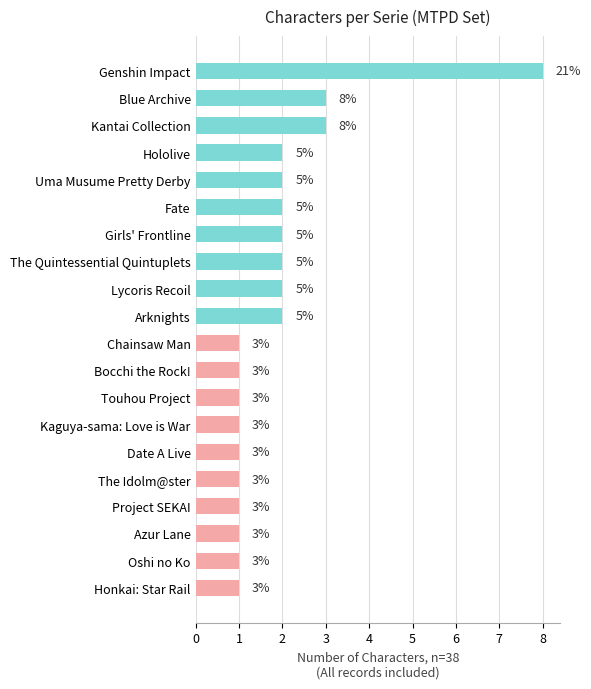

What is the ratio of the value at Lycoris Recoil to the value at Uma Musume Pretty Derby?

1.0